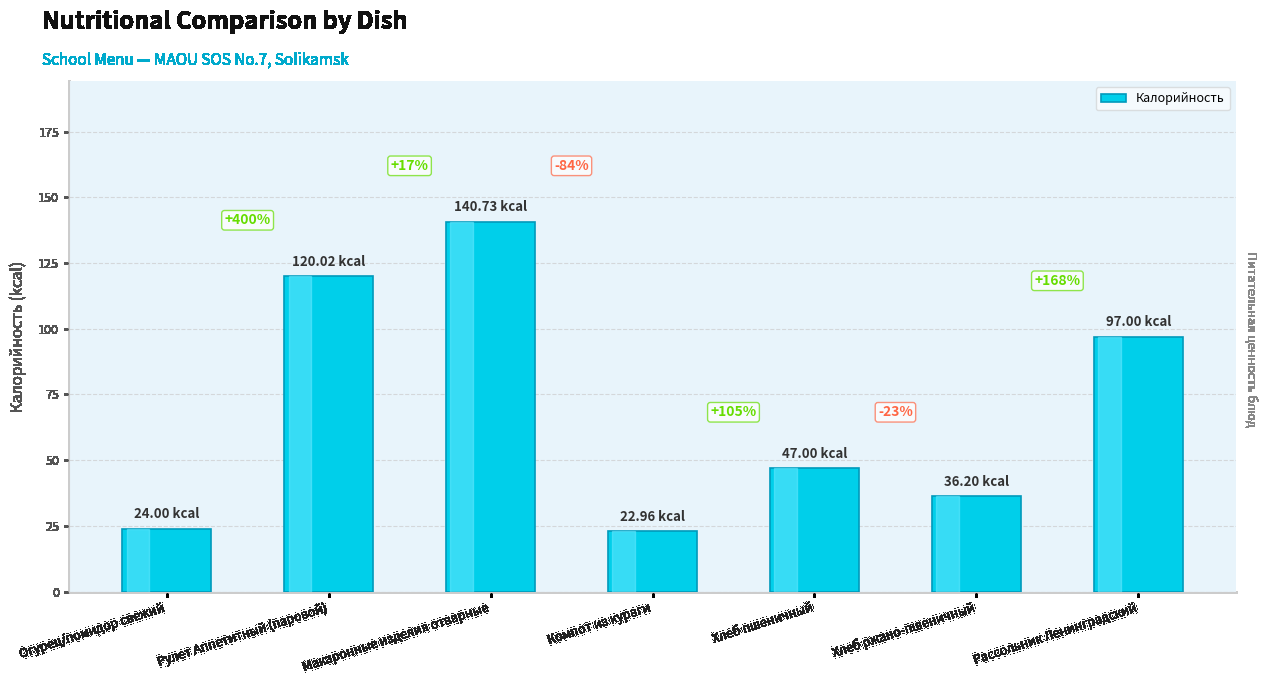

Does the chart contain any negative values?

No